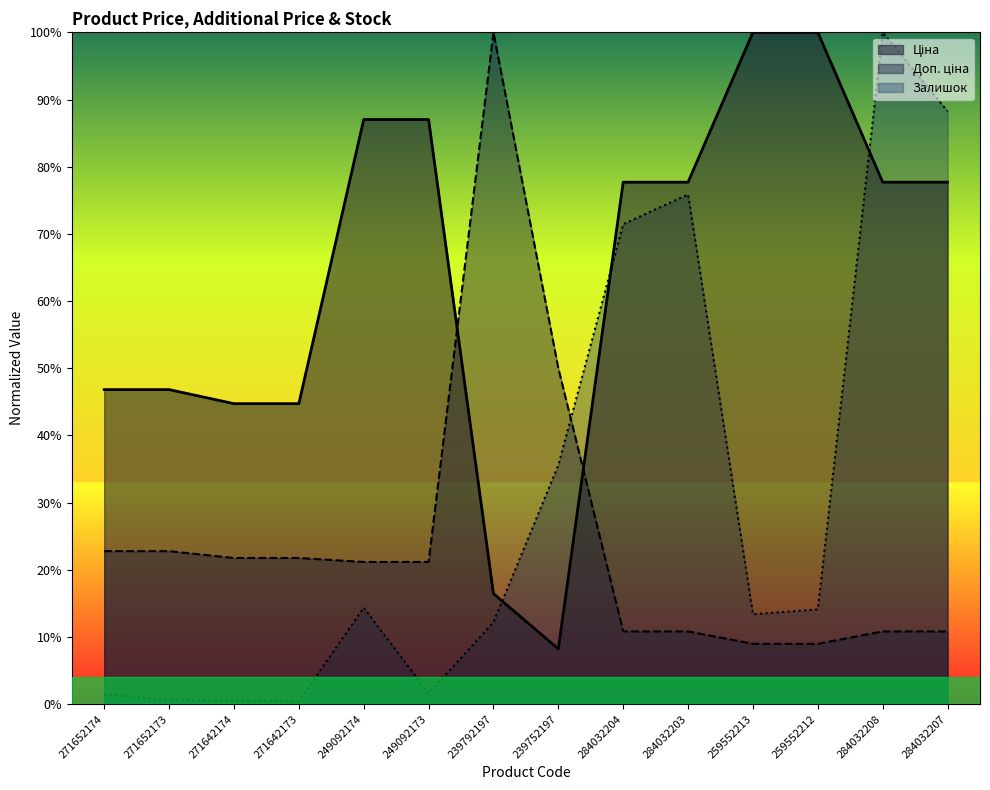

Is the value of Ціна at 284032208 greater than the value of Доп. ціна at 271652174?

Yes